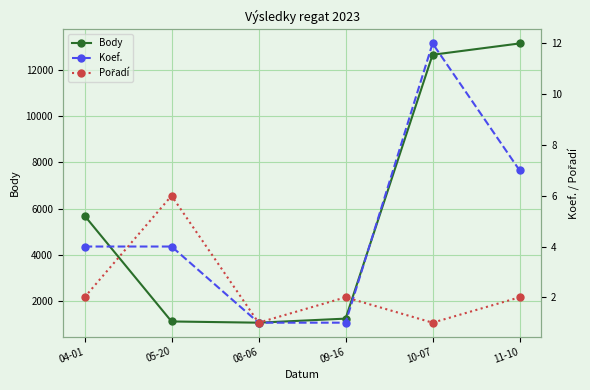

How many categories are shown in the chart?

6